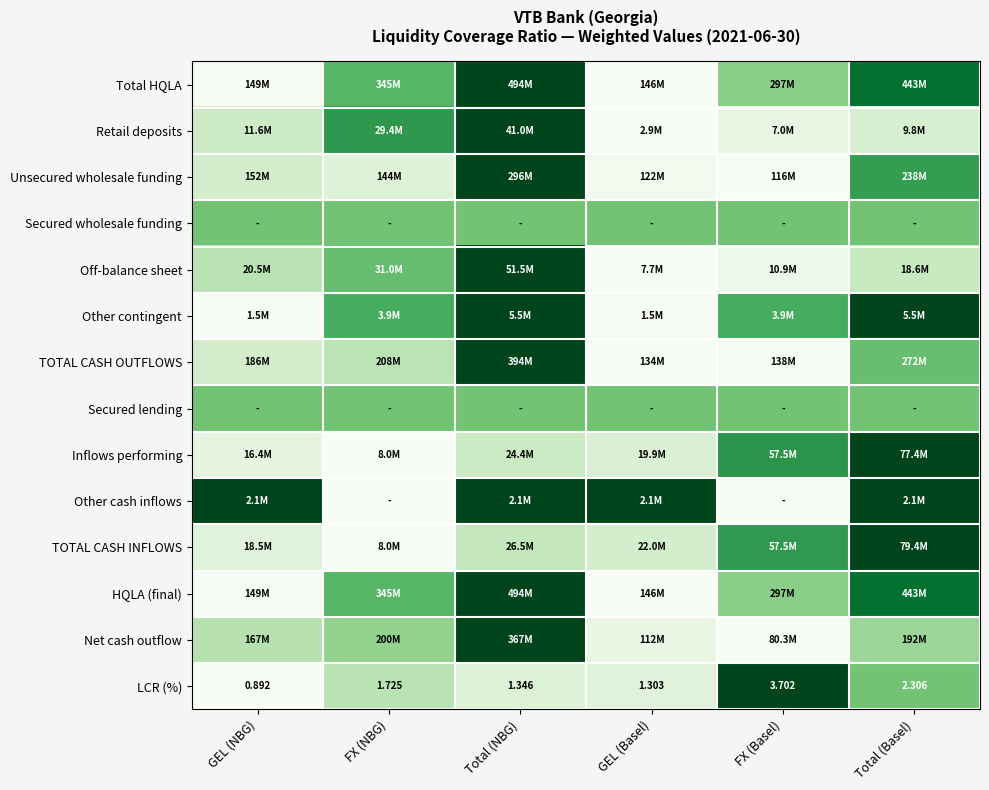

Where does the LCR (%) series first go above 1?

FX (NBG)